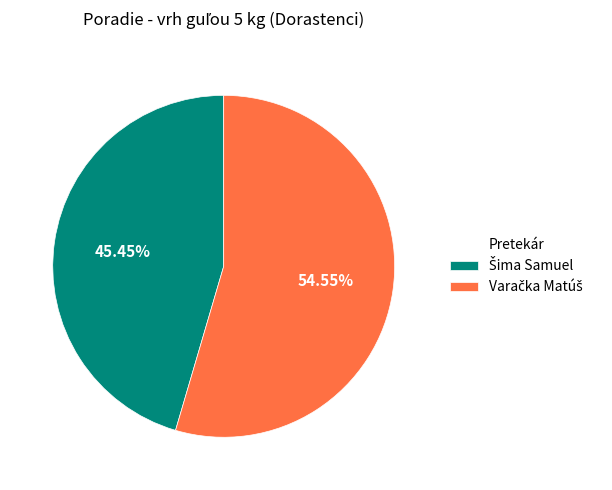

How many segments does this pie chart have?

2